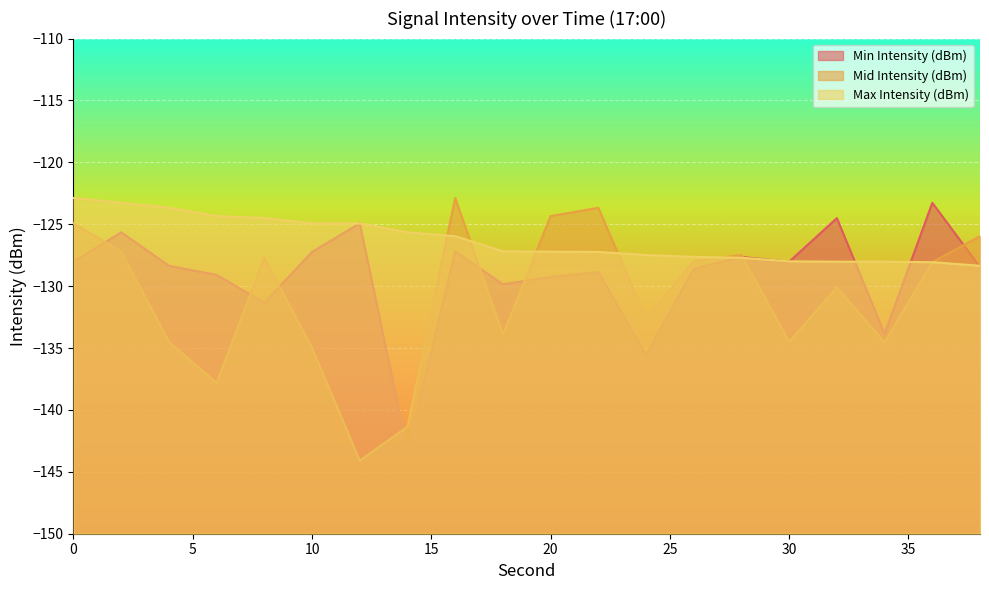

What is the approximate value of Min Intensity (dBm) at 8?

-131.3